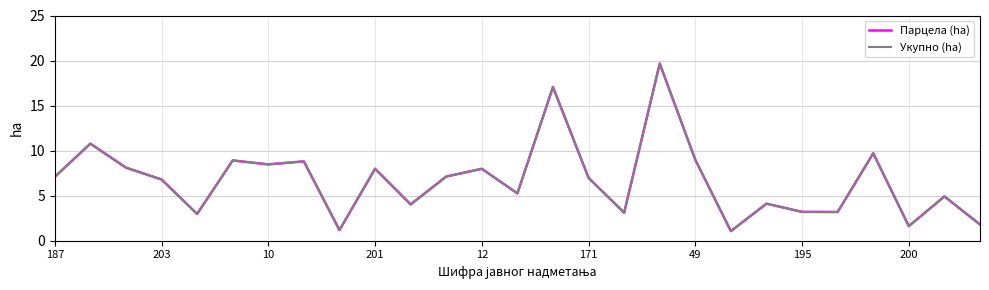

Is this an area chart (filled region under the line)?

No